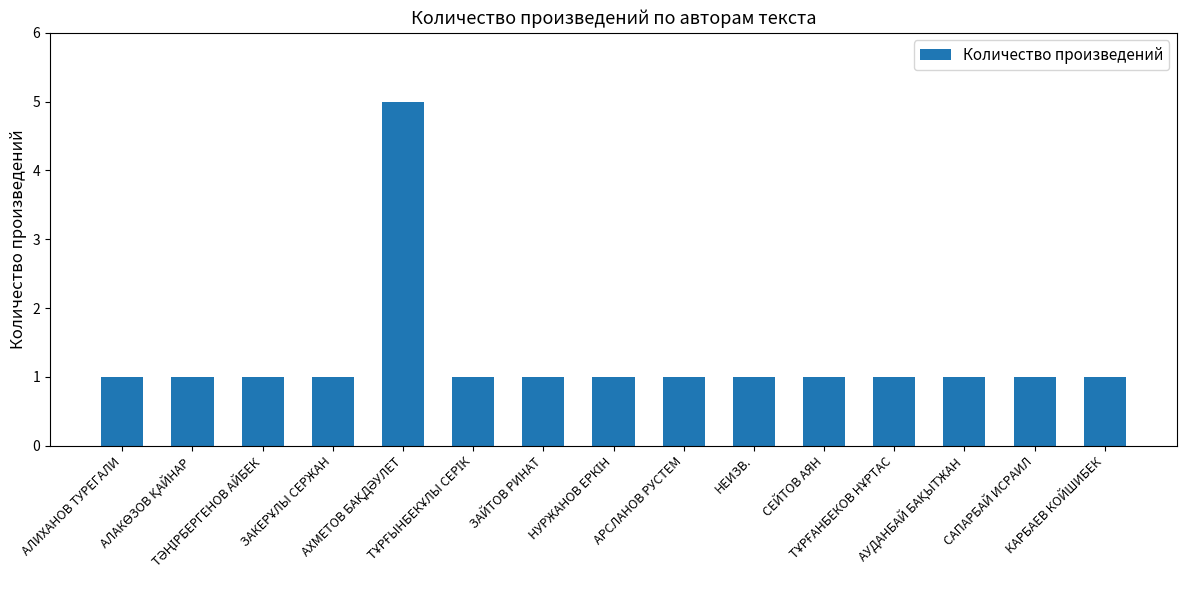

What is the greatest value displayed?

5